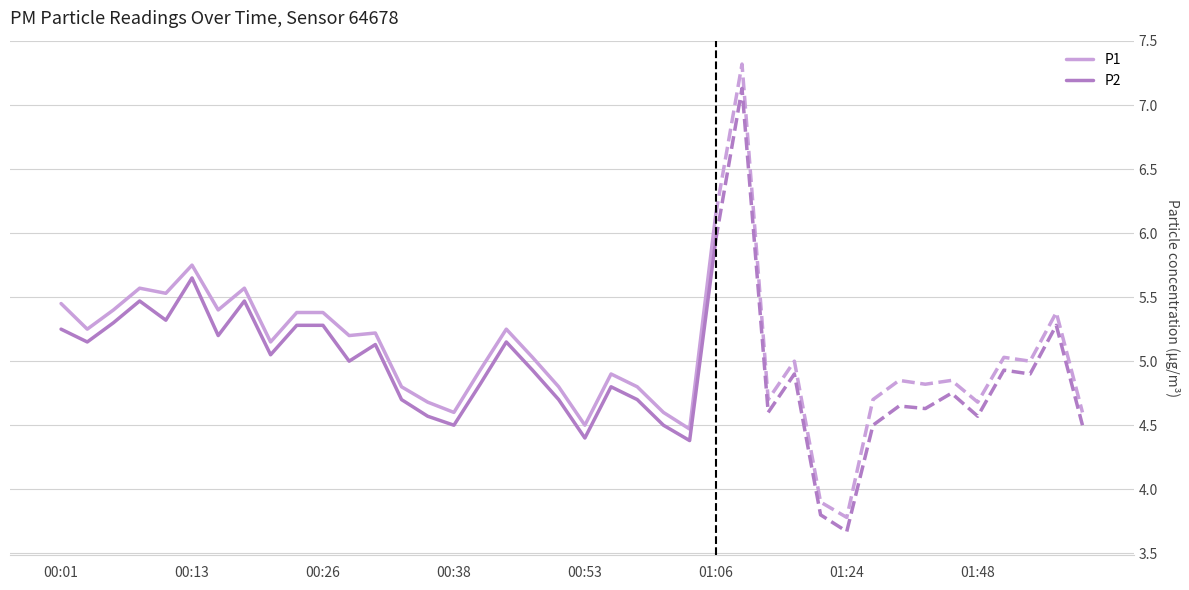

What is the sum of all P1 values?

133.8